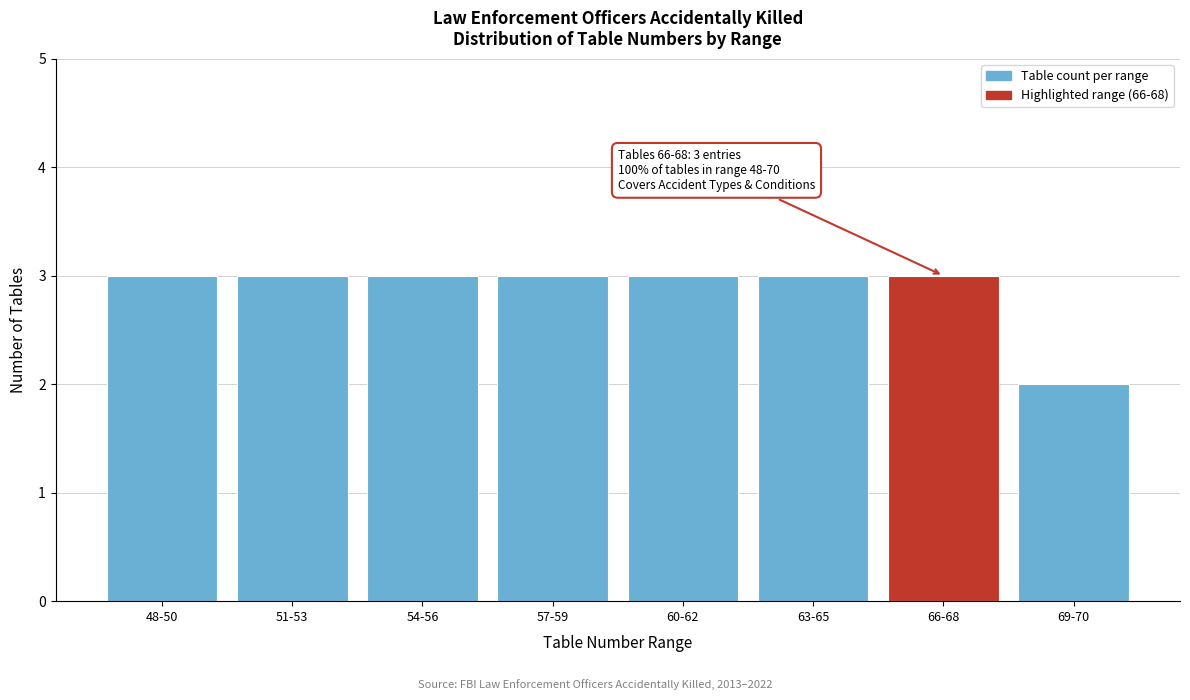

Reading left to right, what are all the values shown in this chart?

3	3	3	3	3	3	3	2